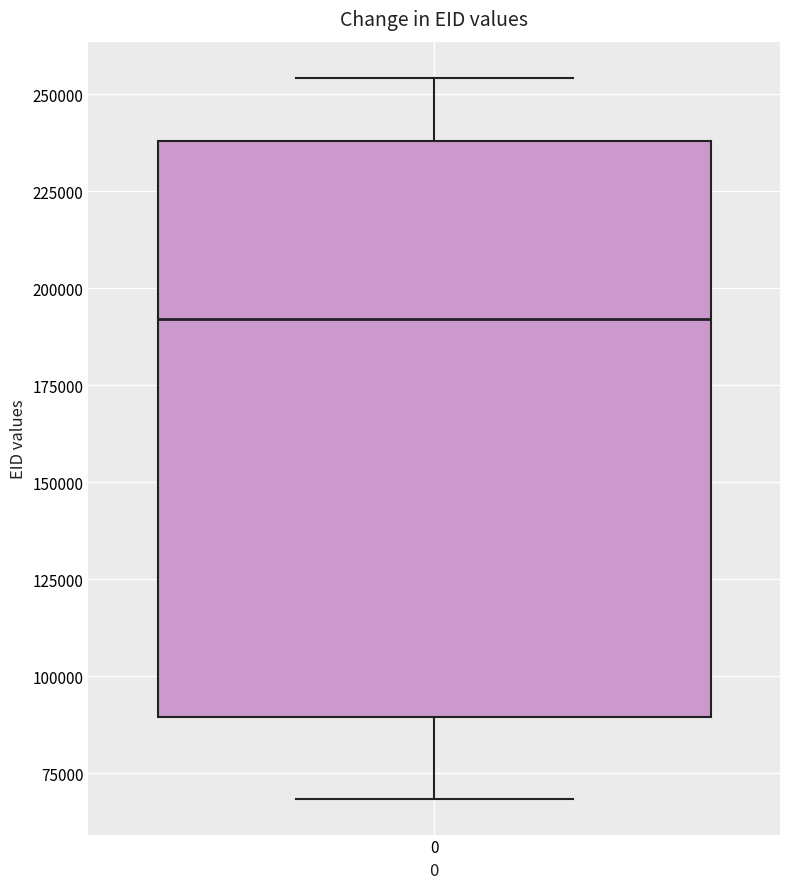

Transcribe this box plot: give where the median line is, the range the box spans, and where the two whiskers end, as read against the y-axis. The values are not printed on the chart, so give them approximately, as read against the axis.

median 190000, box 90000 to 240000, whiskers 70000 to 255000